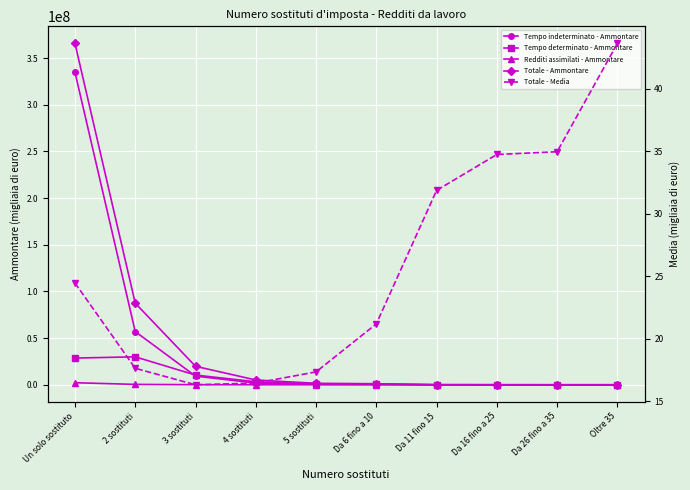

True or false: Totale - Ammontare and Tempo determinato - Ammontare intersect in this chart.

False